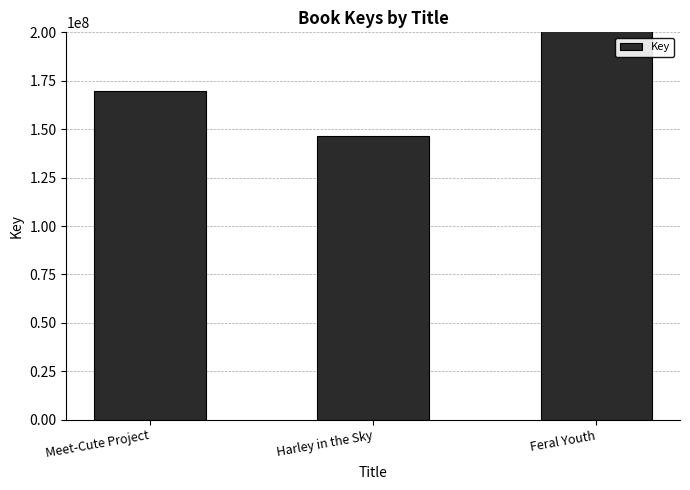

True or false: the data shows 169485400 at Meet-Cute Project.

True